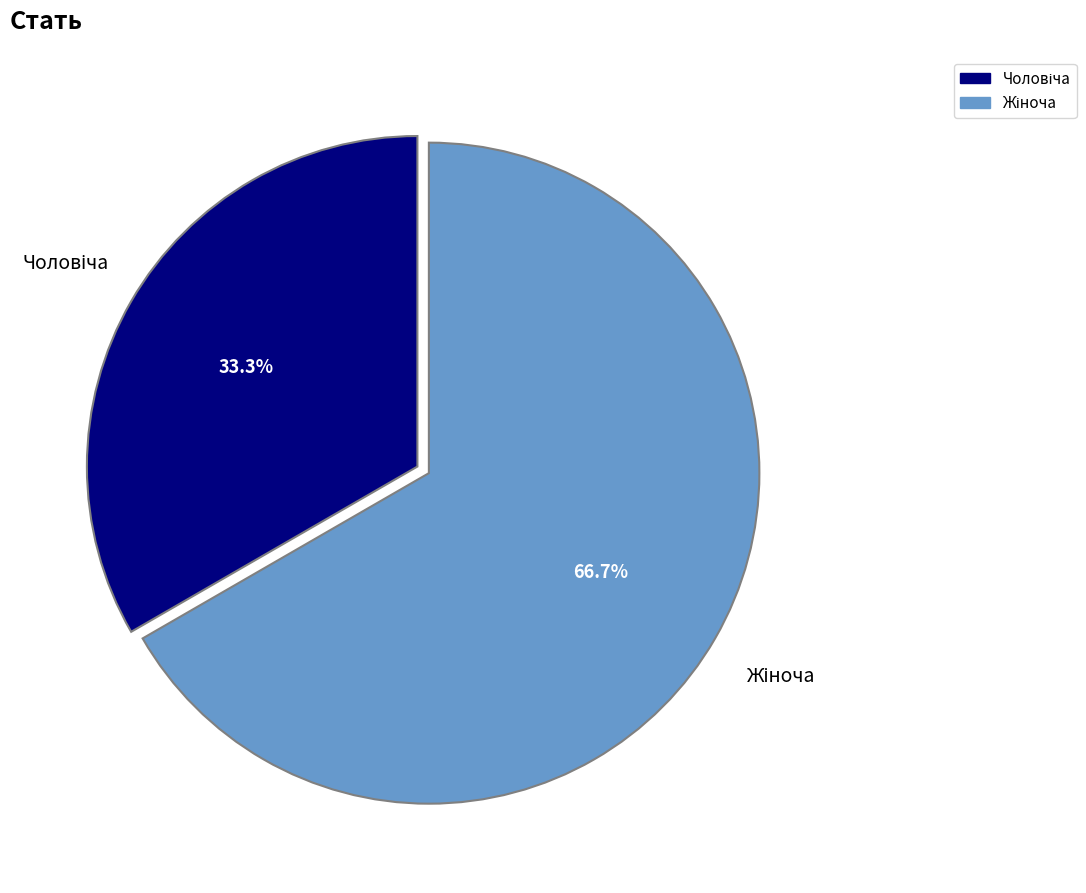

Is there any slice that represents more than half of the pie?

Yes